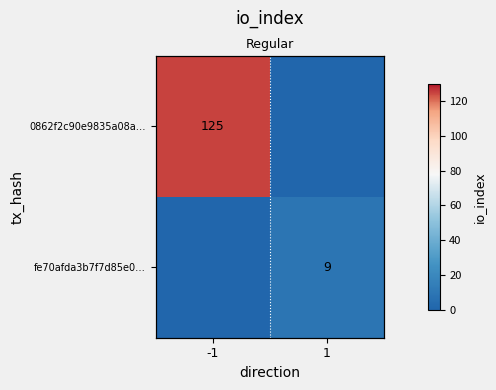

True or false: fe70afda3b7f7d85e0… has a value of 4 at 1.

False